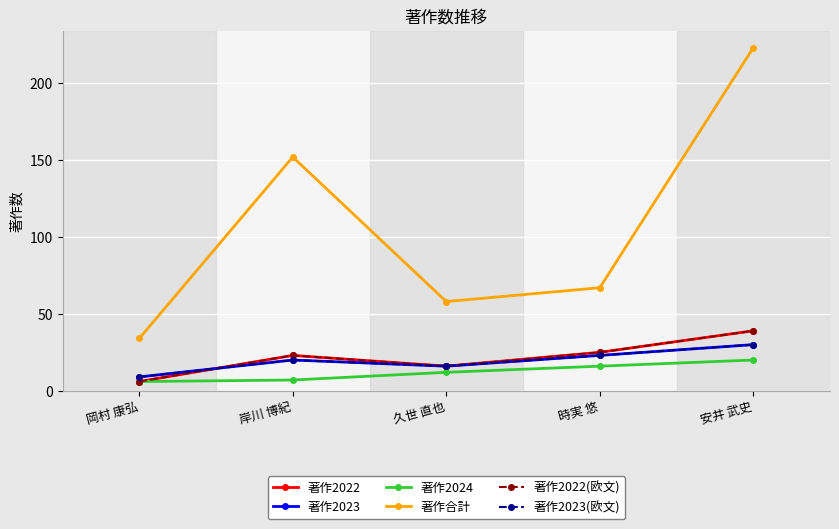

List the series in order of their peak value, lowest first.

著作2024, 著作2023, 著作2023(欧文), 著作2022, 著作2022(欧文), 著作合計